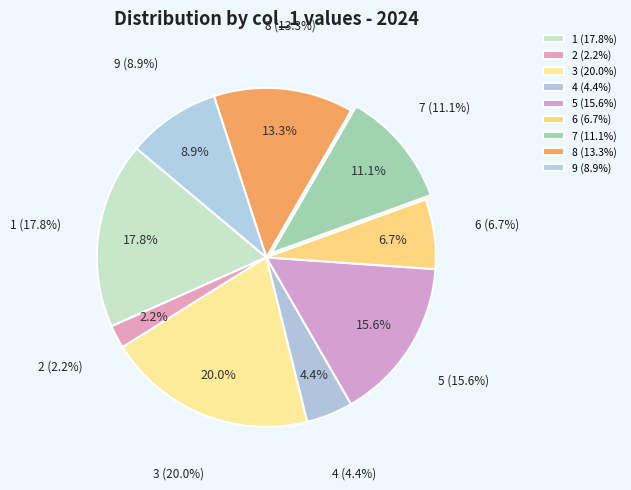

To the nearest percent, what is the average slice percentage?

11%